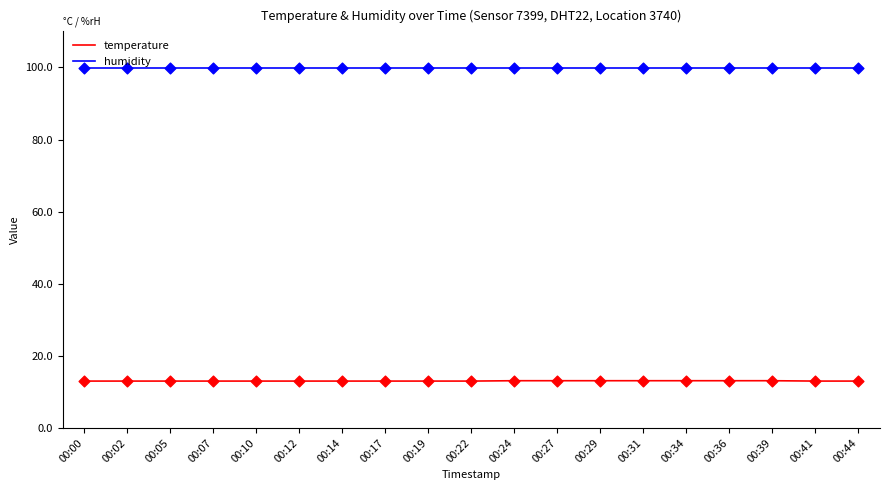

At how many categories does at least one series exceed 19?

19